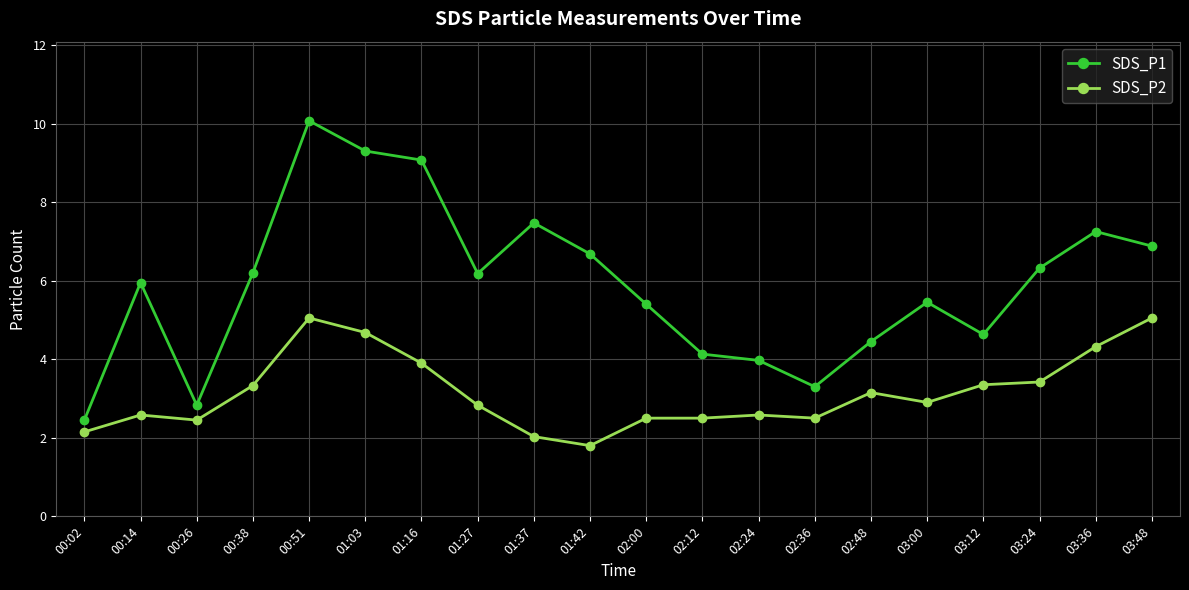

Between 00:38 and 02:24, which series saw the biggest shift?

SDS_P1